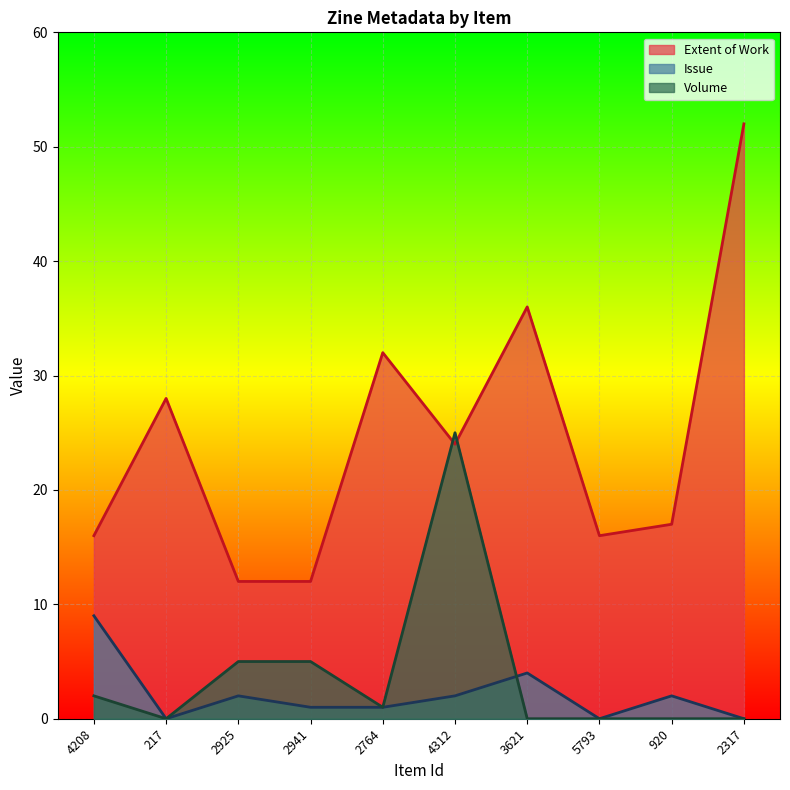

At which category is the sum across all series the highest?

2317